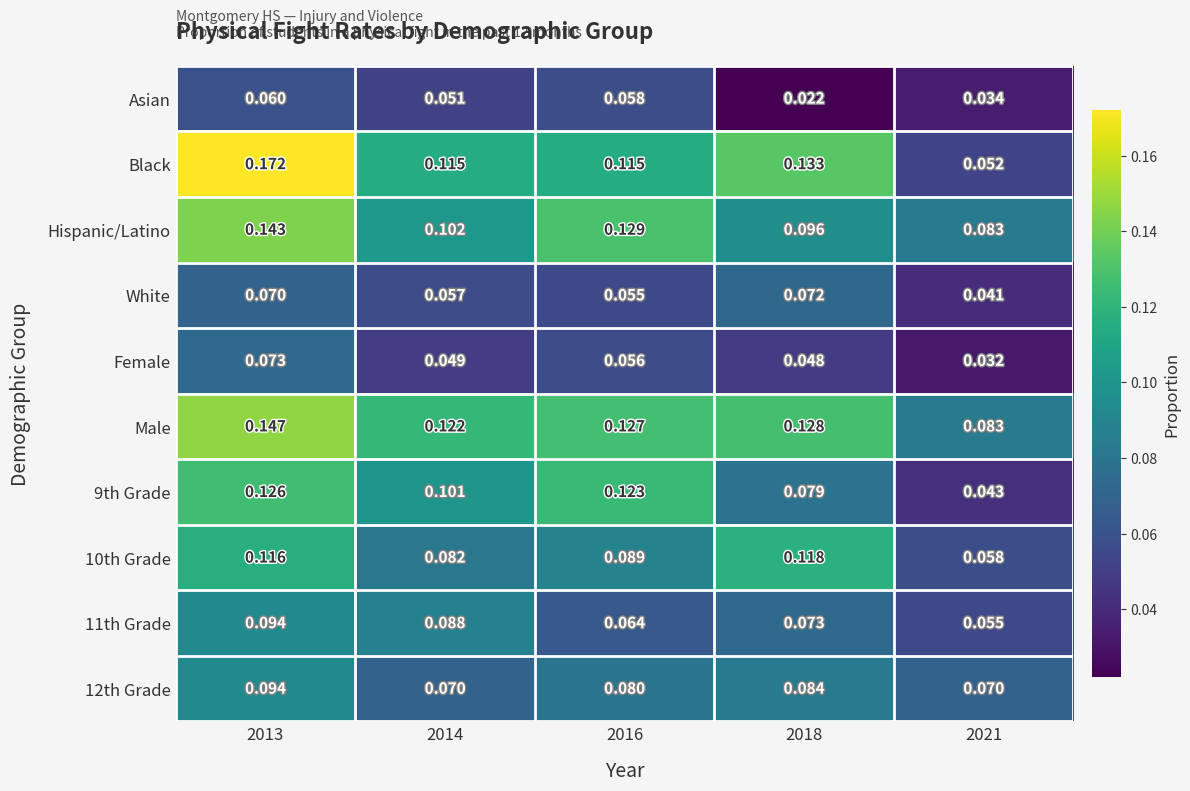

Between 2018 and 2021, which series saw the biggest shift?

Black